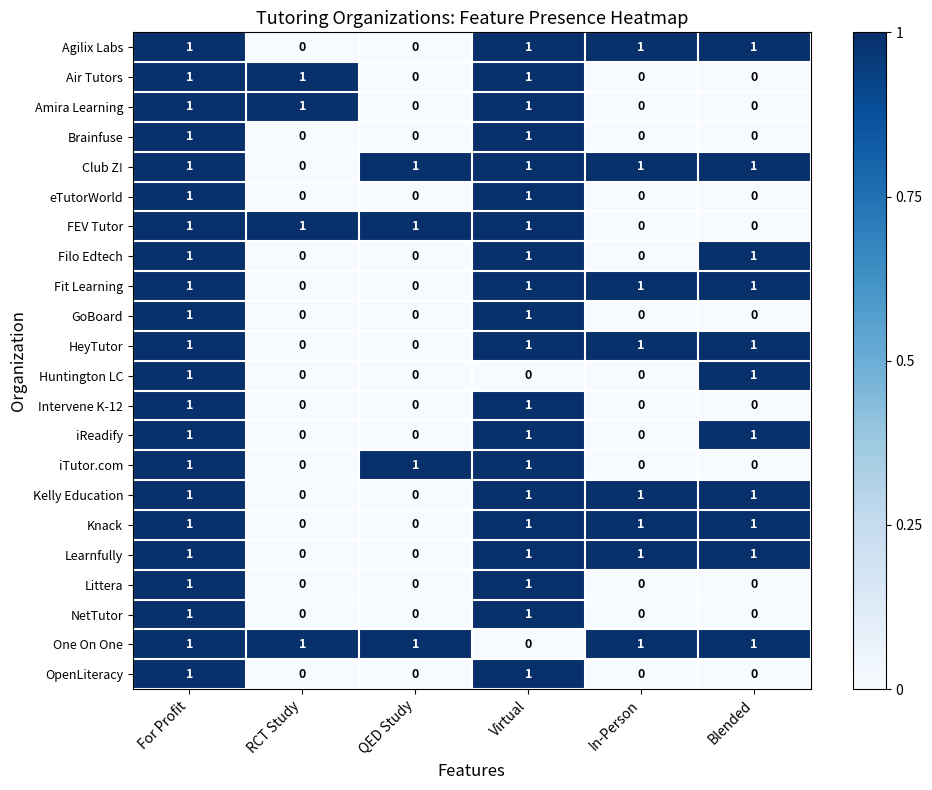

How many categories are shown in the chart?

6